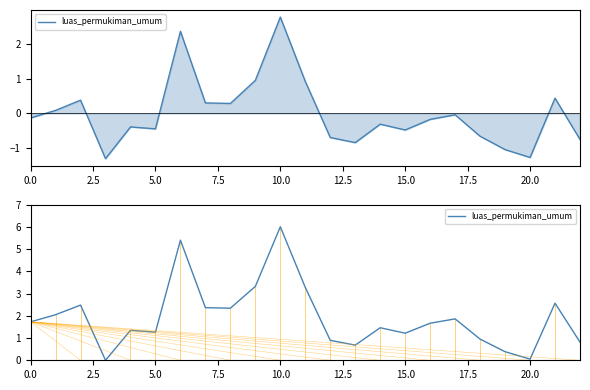

The chart shows a value of 1.1 at 22. True or false?

False